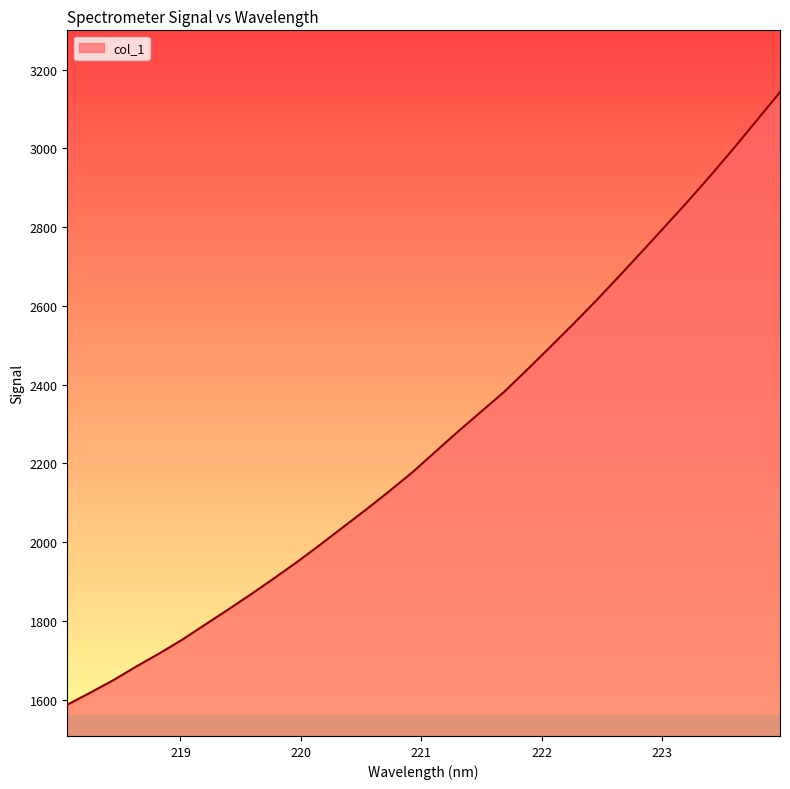

Reading right to left, what are all the values shown in this chart?

3142.6	3071.9	3001.1	2932.6	2866.2	2802.2	2738.6	2675.5	2613.5	2553.8	2495.7	2438.3	2382.0	2331.8	2281.6	2229.6	2177.3	2129.5	2083.3	2038.6	1993.8	1950.2	1908.7	1868.2	1829.2	1790.8	1752.4	1717.3	1684.3	1649.3	1617.7	1587.0